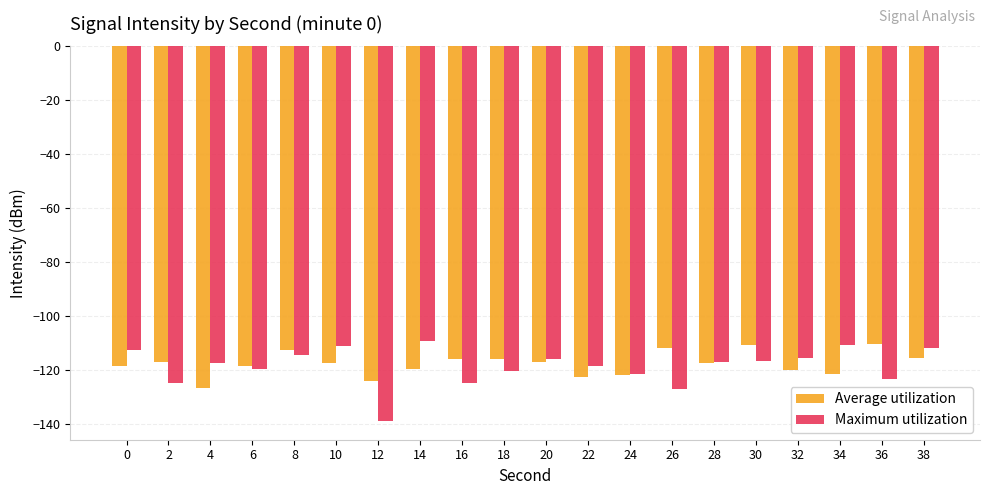

The value of Maximum utilization at 10 is -68.3. True or false?

False